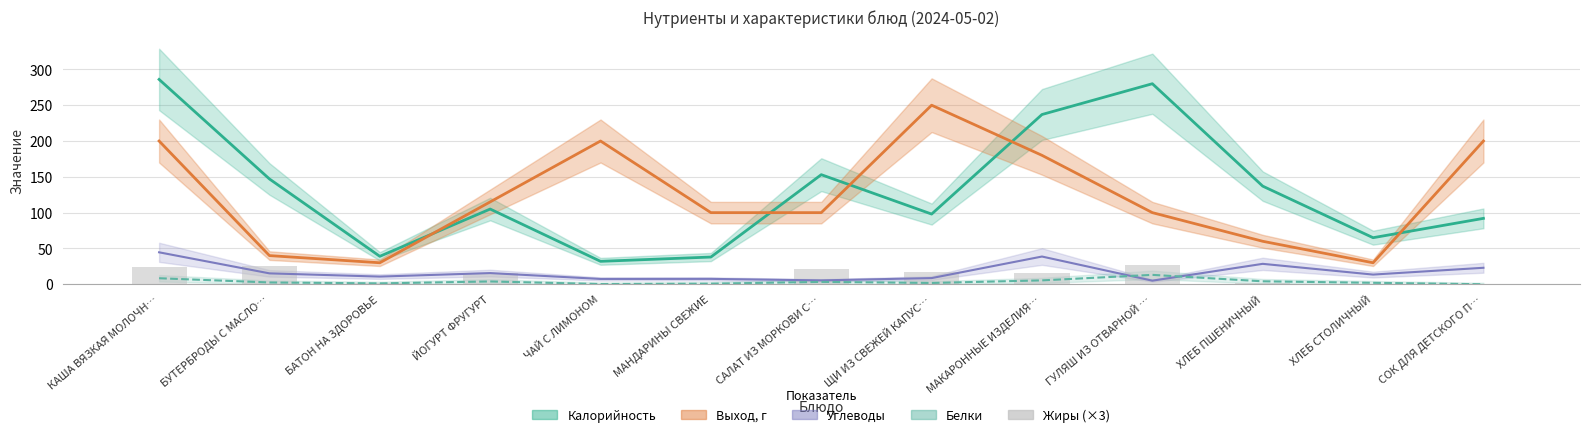

At which label is the value closest to 13?

ЙОГУРТ ФРУГУРТ